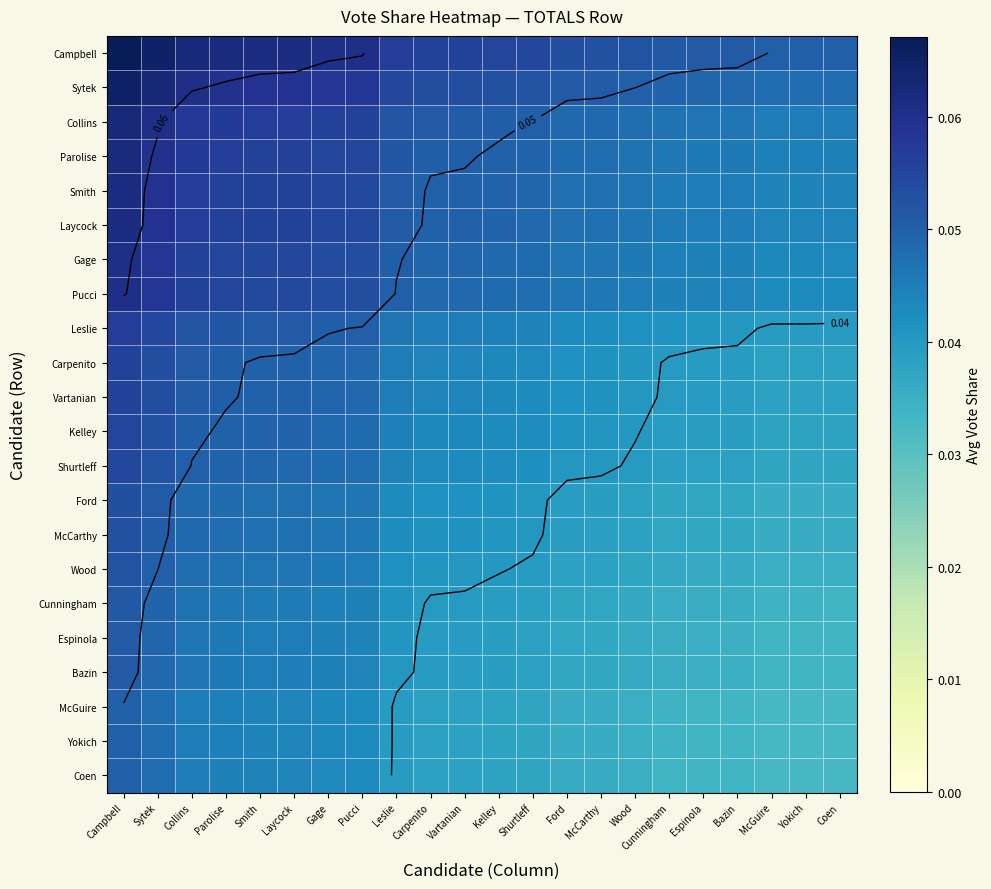

The Collins series shows 0.0 at Yokich. True or false?

False